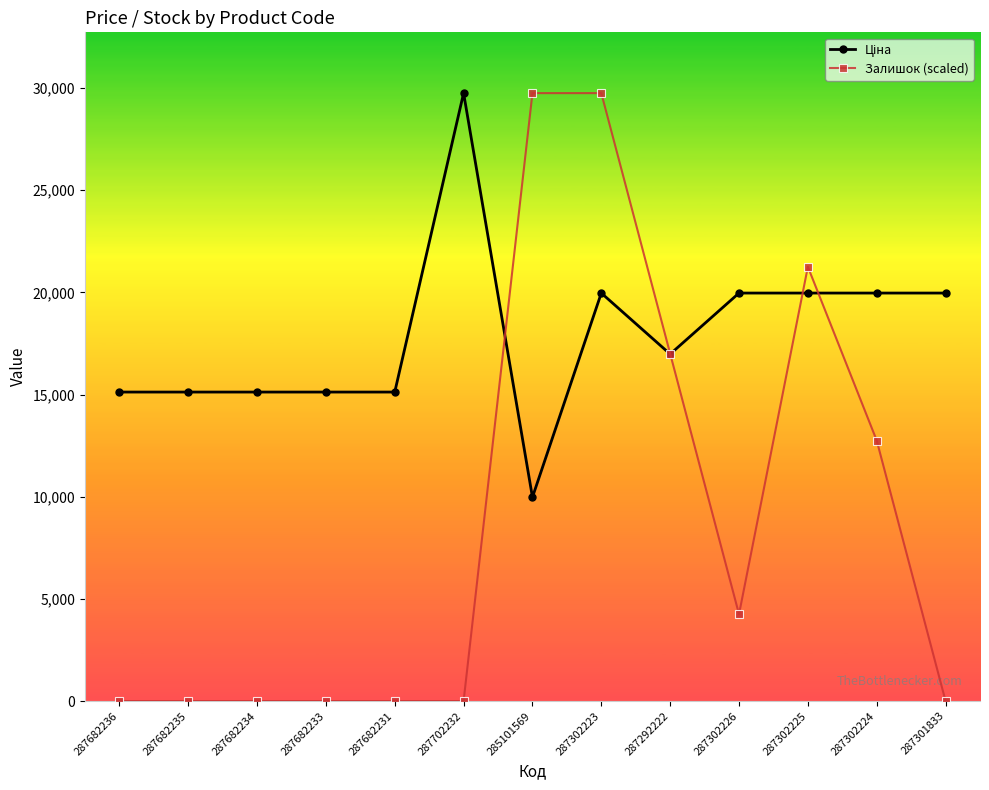

How many data points in Залишок (scaled) are above 0?

6